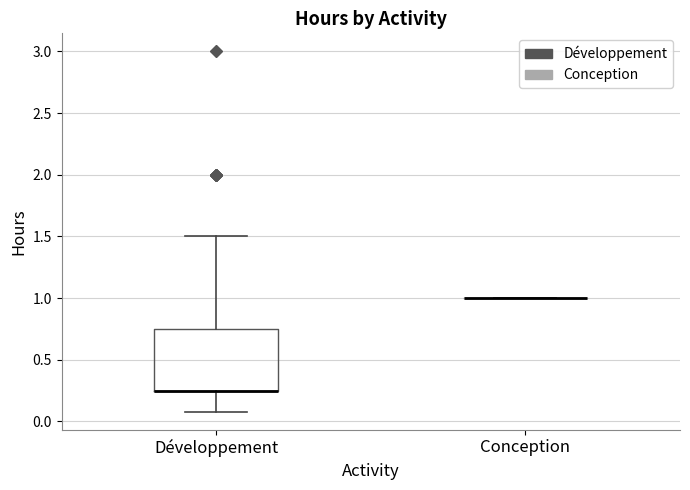

Reading left to right, transcribe this box plot: for each box, give where its median line is, the range the box spans, and where its two whiskers end, as read against the y-axis. The values are not printed on the chart, so give them approximately, as read against the axis.

Développement: median 0.25 (drawn on the box's lower edge), box 0.25 to 0.75, whiskers 0.10 to 1.50
Conception: box collapsed to a line at 1.00, whiskers 1.00 to 1.00